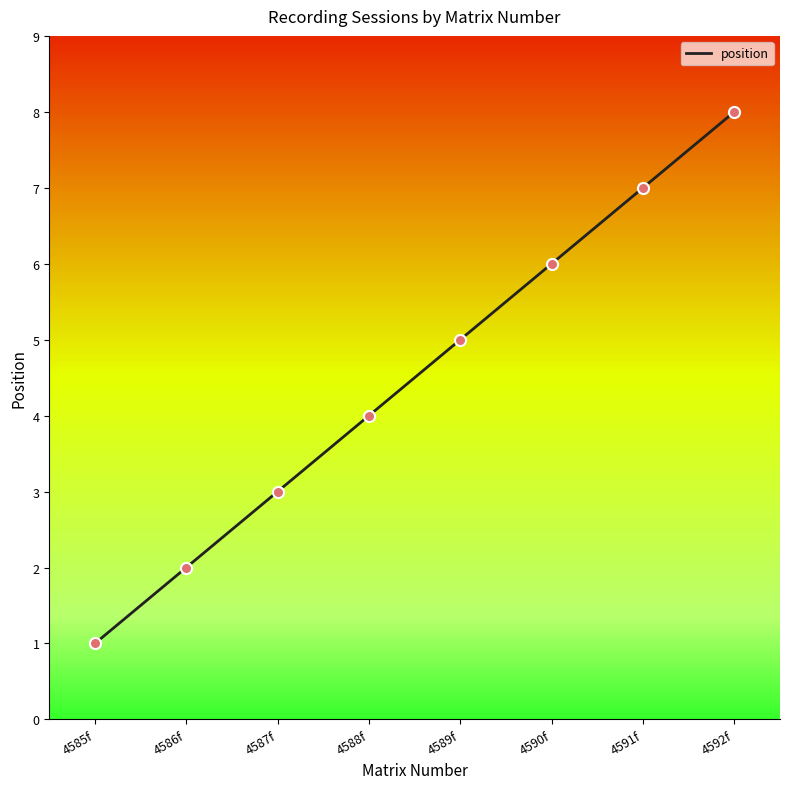

Approximately how many times larger is the value at 4589f compared to 4591f?

0.7